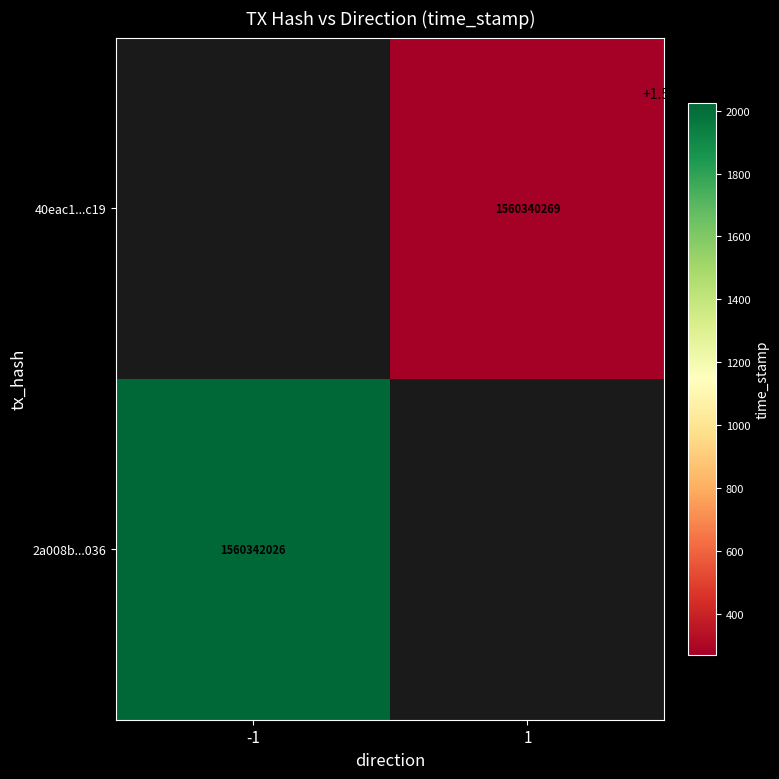

Which has a higher value, 1 or -1?

-1